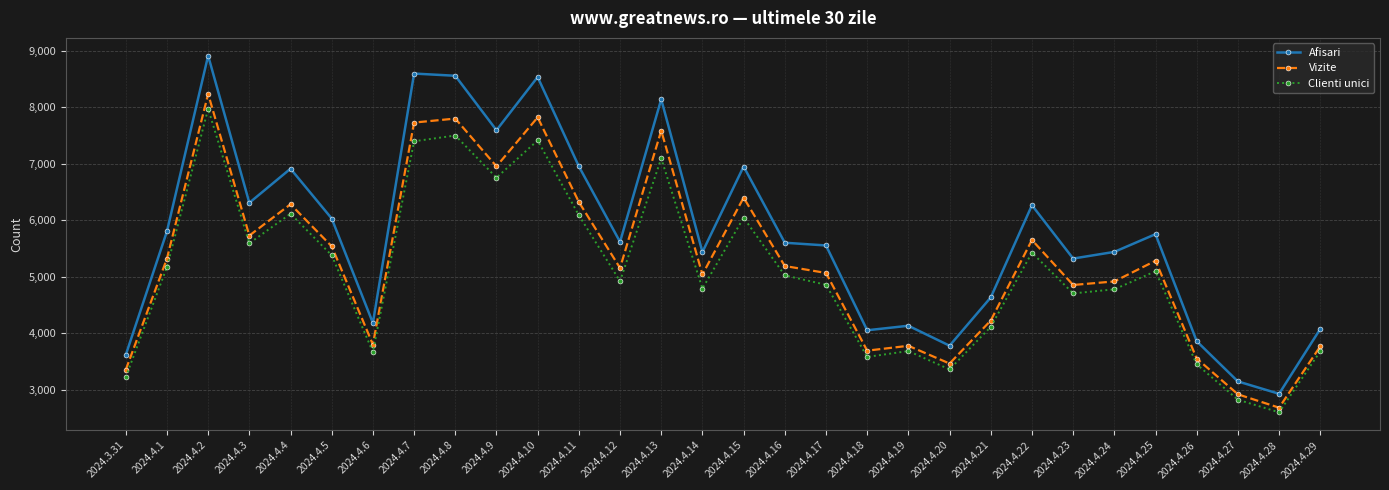

True or false: Afisari and Vizite intersect in this chart.

False